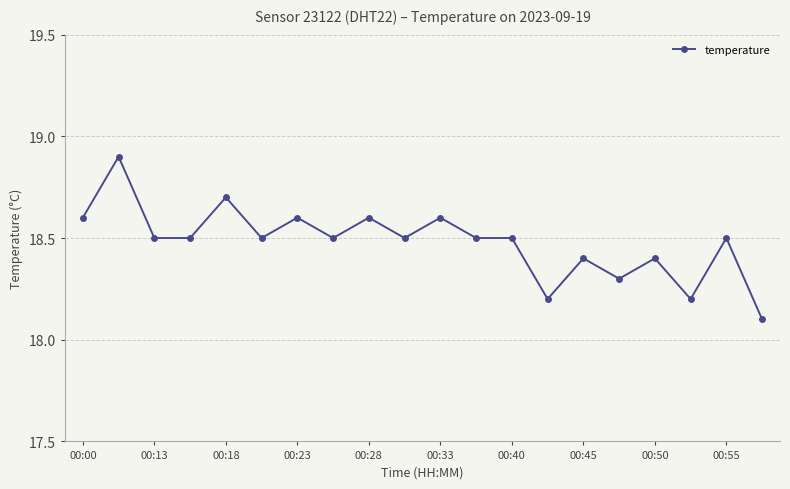

What is the minimum value shown in the chart?

18.1